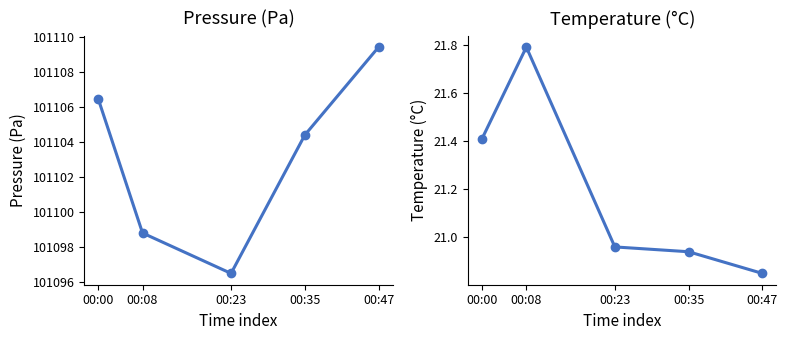

Where does the pressure series first go above 101104?

00:00